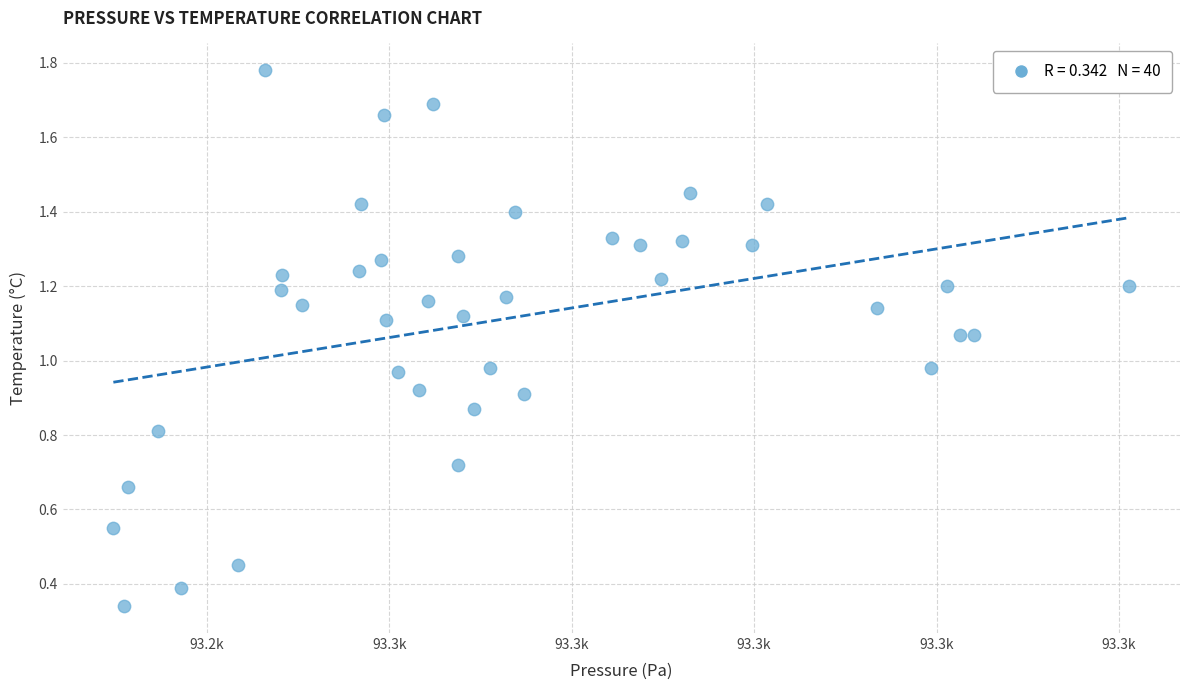

What is the range of X values (max minus min)?

55.7